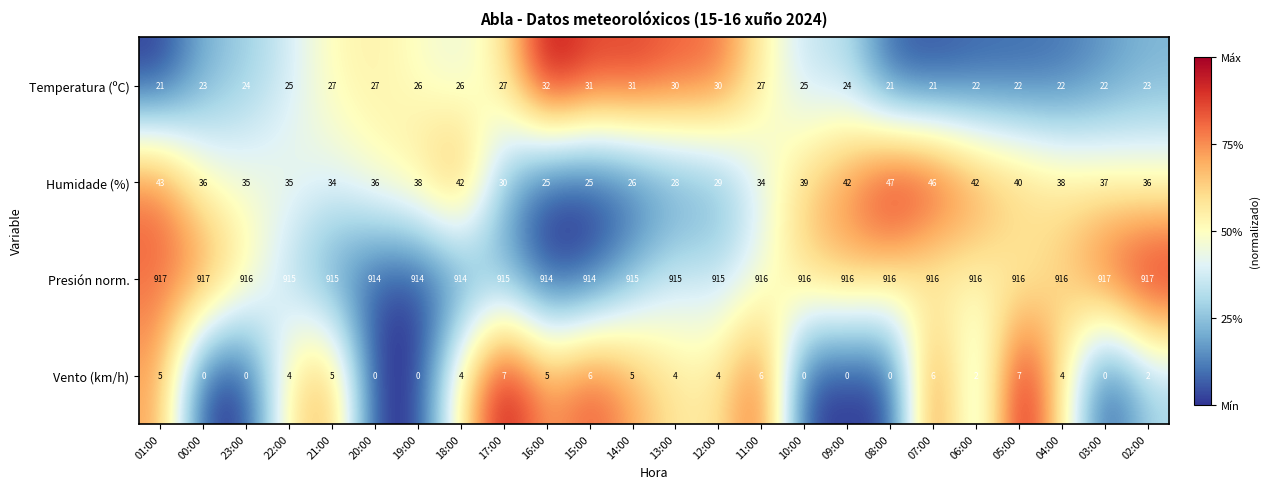

Rank the series by their maximum value, from highest to lowest.

Presión norm., Humidade (%), Temperatura (ºC), Vento (km/h)